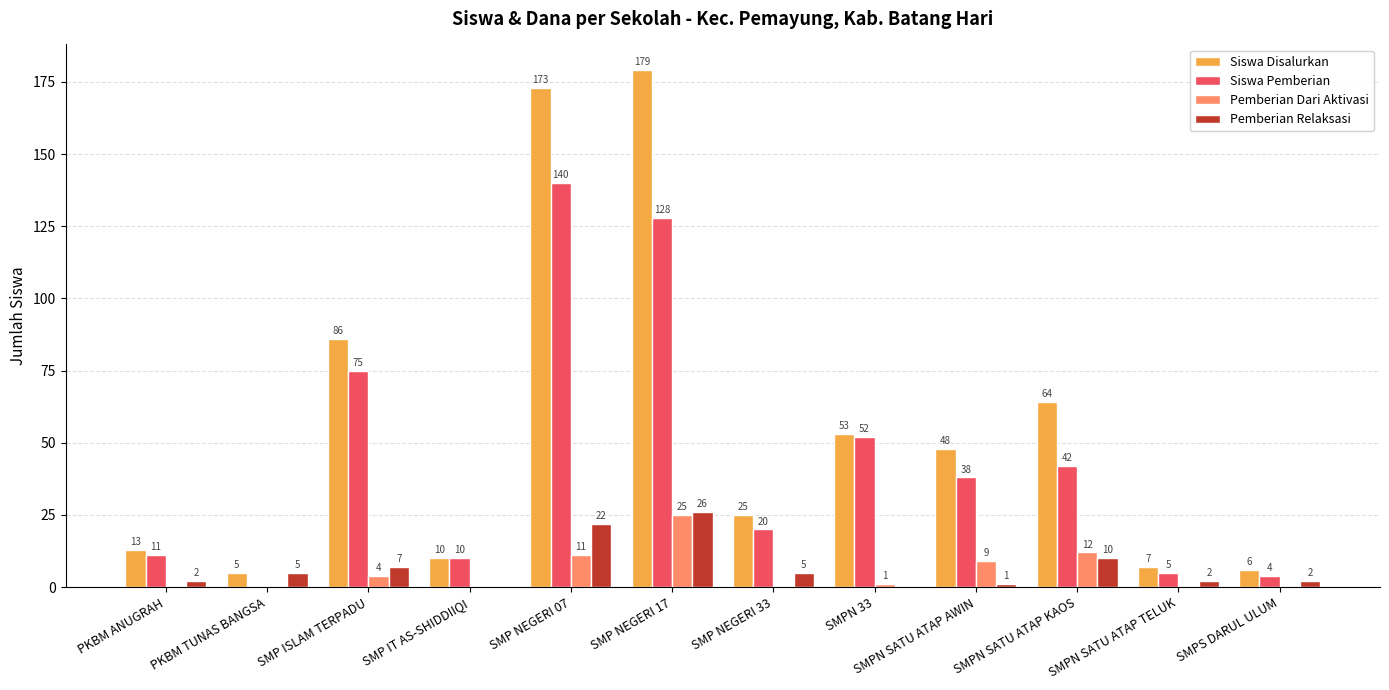

Reading left to right, what are all the values shown in this chart?

Siswa Disalurkan: PKBM ANUGRAH=13	PKBM TUNAS BANGSA=5	SMP ISLAM TERPADU=86	SMP IT AS-SHIDDIIQI=10	SMP NEGERI 07=173	SMP NEGERI 17=179	SMP NEGERI 33=25	SMPN 33=53	SMPN SATU ATAP AWIN=48	SMPN SATU ATAP KAOS=64	SMPN SATU ATAP TELUK=7	SMPS DARUL ULUM=6
Siswa Pemberian: PKBM ANUGRAH=11	PKBM TUNAS BANGSA=0	SMP ISLAM TERPADU=75	SMP IT AS-SHIDDIIQI=10	SMP NEGERI 07=140	SMP NEGERI 17=128	SMP NEGERI 33=20	SMPN 33=52	SMPN SATU ATAP AWIN=38	SMPN SATU ATAP KAOS=42	SMPN SATU ATAP TELUK=5	SMPS DARUL ULUM=4
Pemberian Dari Aktivasi: PKBM ANUGRAH=0	PKBM TUNAS BANGSA=0	SMP ISLAM TERPADU=4	SMP IT AS-SHIDDIIQI=0	SMP NEGERI 07=11	SMP NEGERI 17=25	SMP NEGERI 33=0	SMPN 33=1	SMPN SATU ATAP AWIN=9	SMPN SATU ATAP KAOS=12	SMPN SATU ATAP TELUK=0	SMPS DARUL ULUM=0
Pemberian Relaksasi: PKBM ANUGRAH=2	PKBM TUNAS BANGSA=5	SMP ISLAM TERPADU=7	SMP IT AS-SHIDDIIQI=0	SMP NEGERI 07=22	SMP NEGERI 17=26	SMP NEGERI 33=5	SMPN 33=0	SMPN SATU ATAP AWIN=1	SMPN SATU ATAP KAOS=10	SMPN SATU ATAP TELUK=2	SMPS DARUL ULUM=2